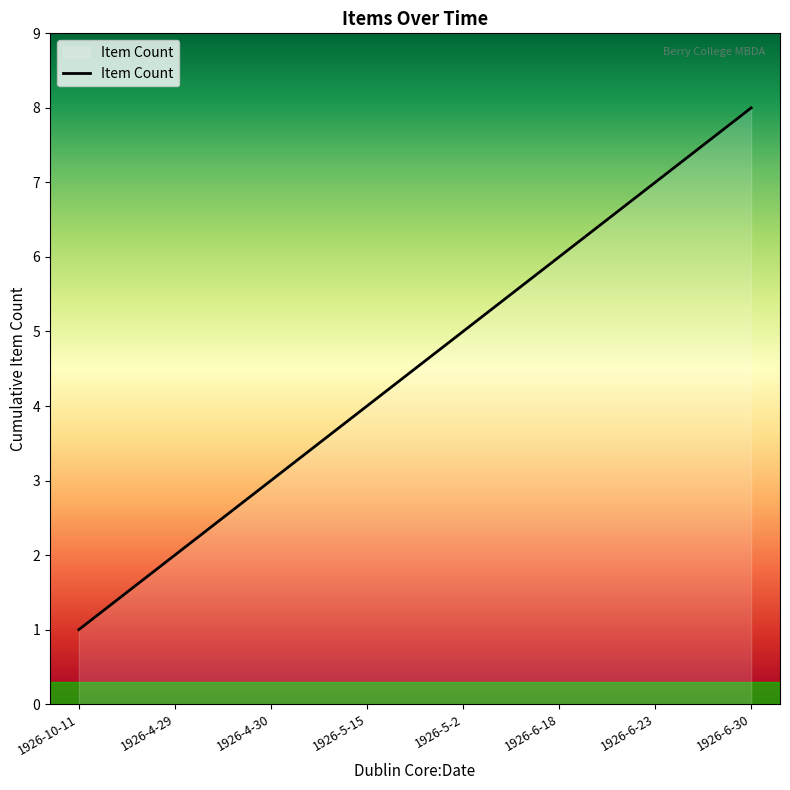

What position from the right is 1926-6-18?

3